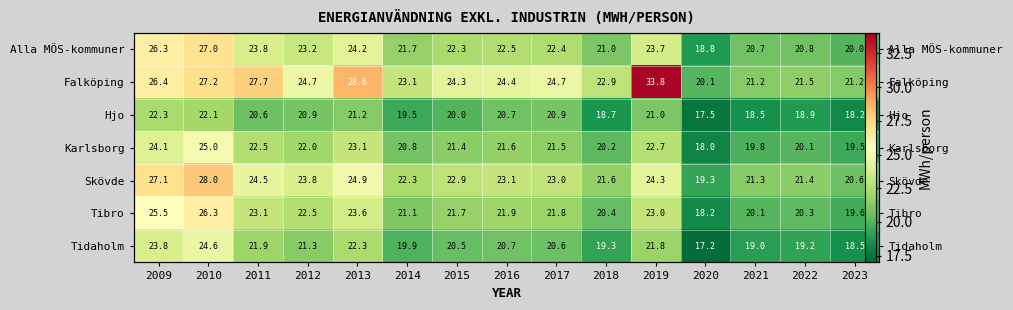

Which series has the largest range (max minus min)?

Falköping